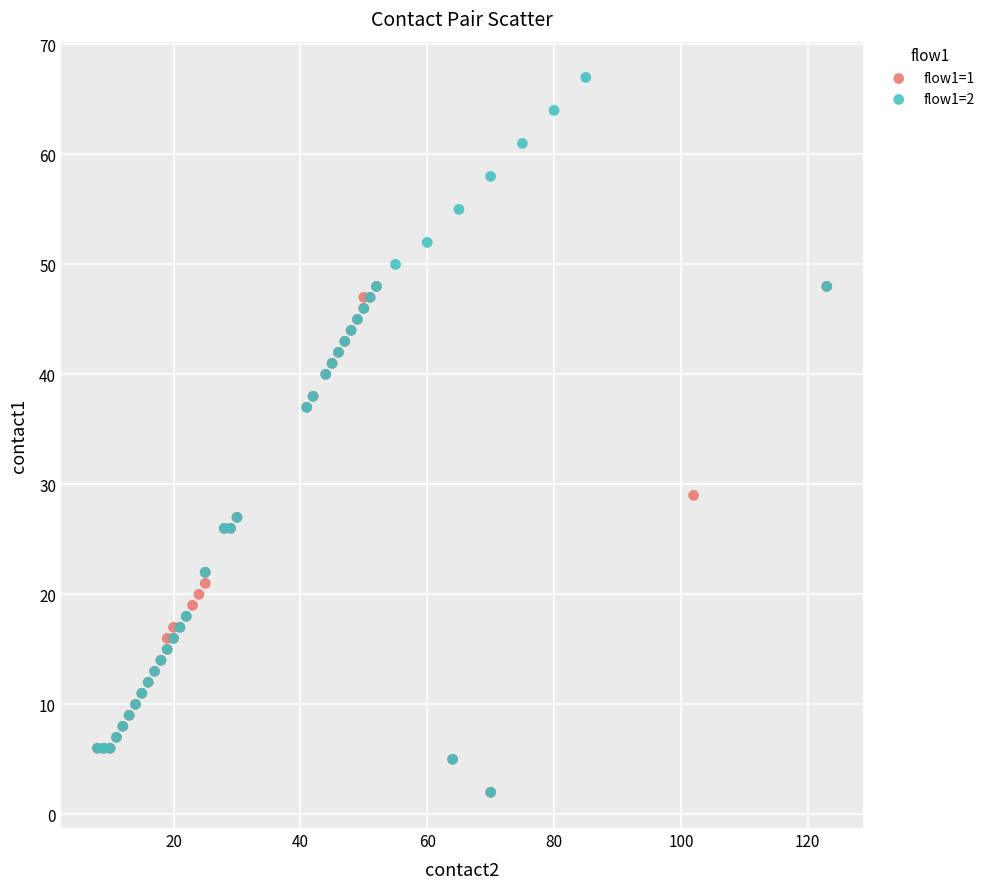

Which series reaches the maximum Y coordinate?

flow1=2